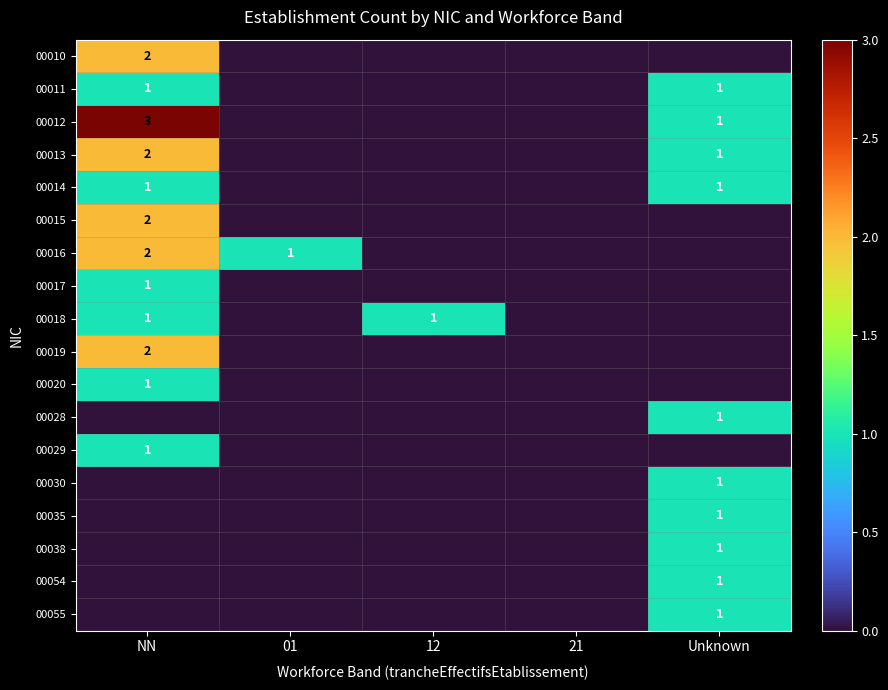

What is the total value across all series at 01?

1